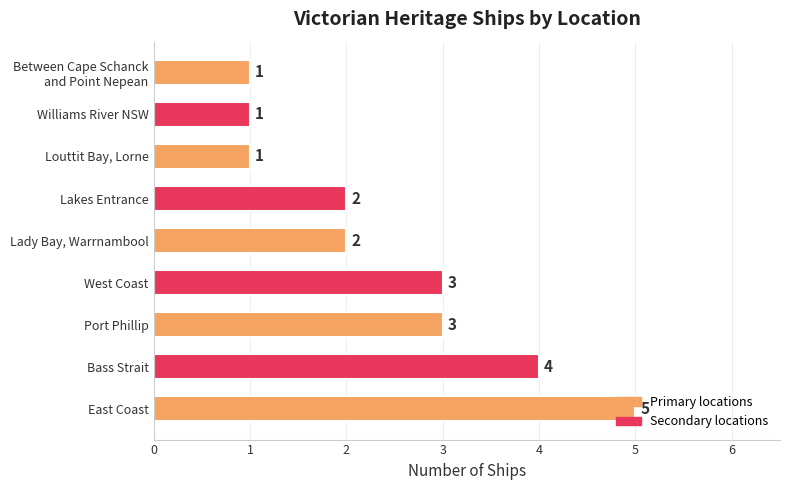

True or false: the data shows 4 at Bass Strait.

True